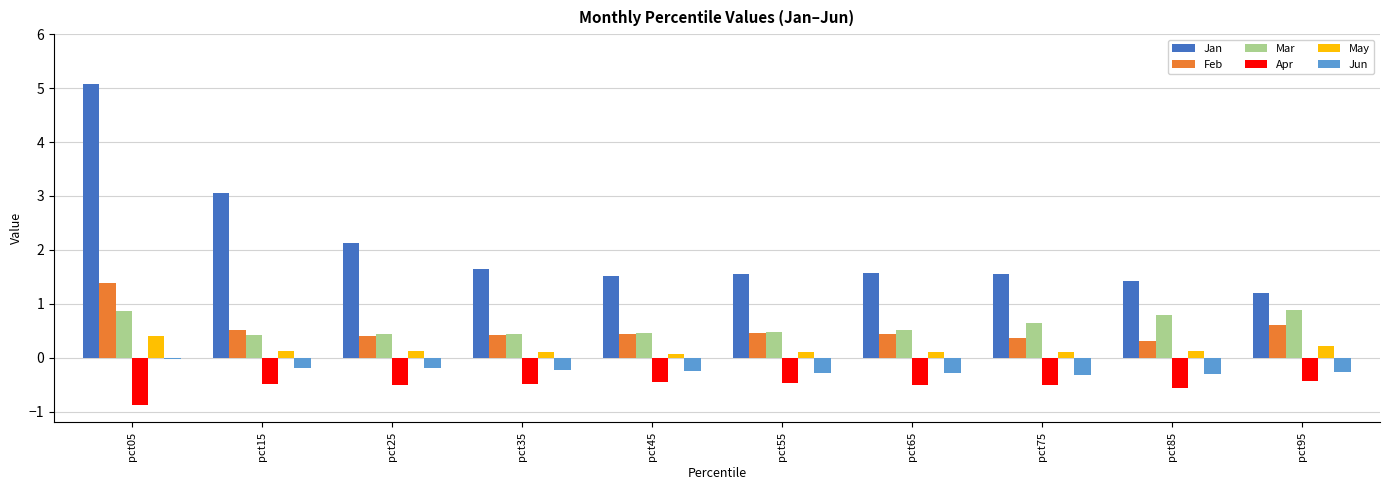

What is the difference between the highest and lowest values at pct55?

2.0